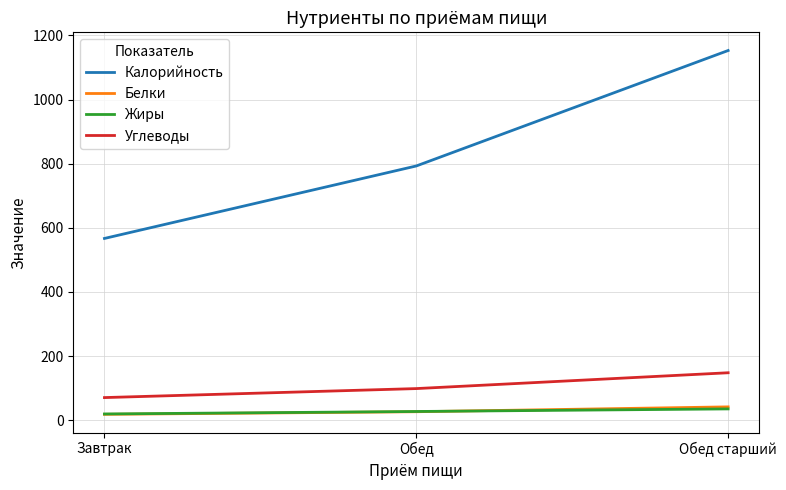

The Калорийность series shows 567.0 at Завтрак. True or false?

True